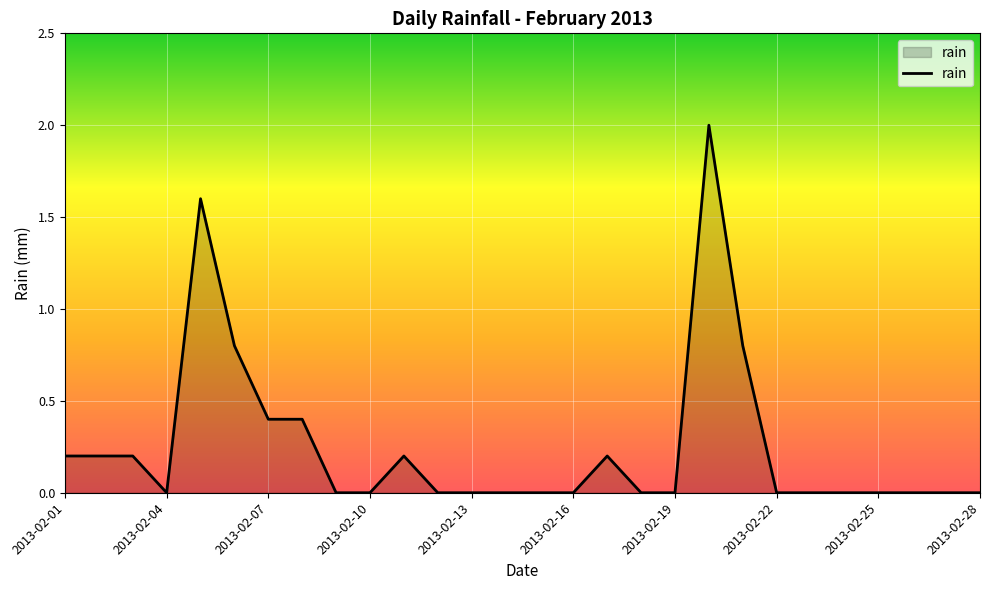

How many lines are shown in the chart?

1